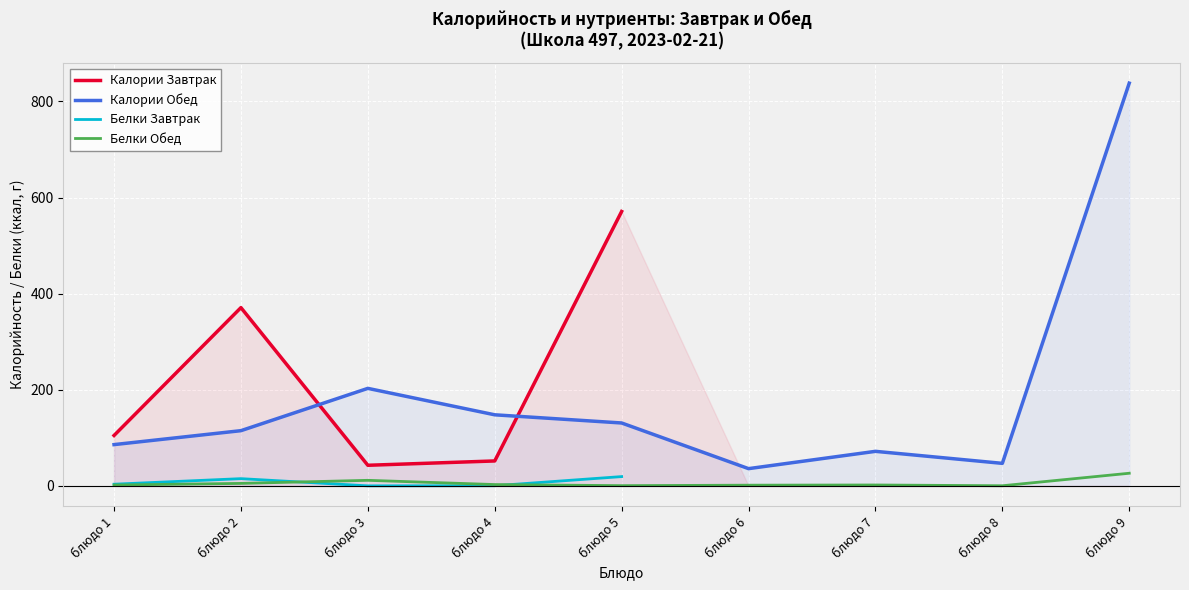

Which series changed the most between блюдо 3 and блюдо 7?

Калории Обед